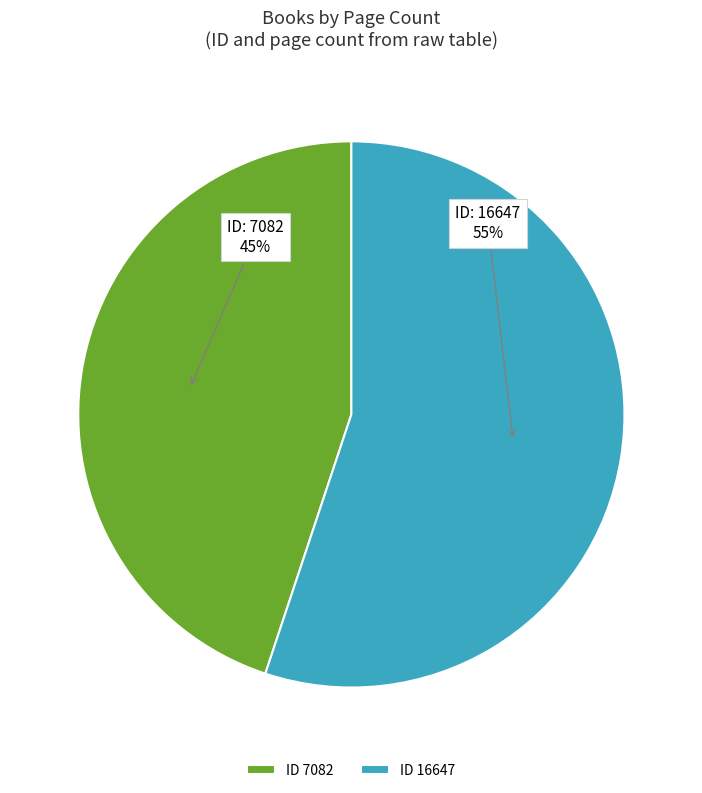

The ID 16647 slice represents 55% of the pie. True or false?

True